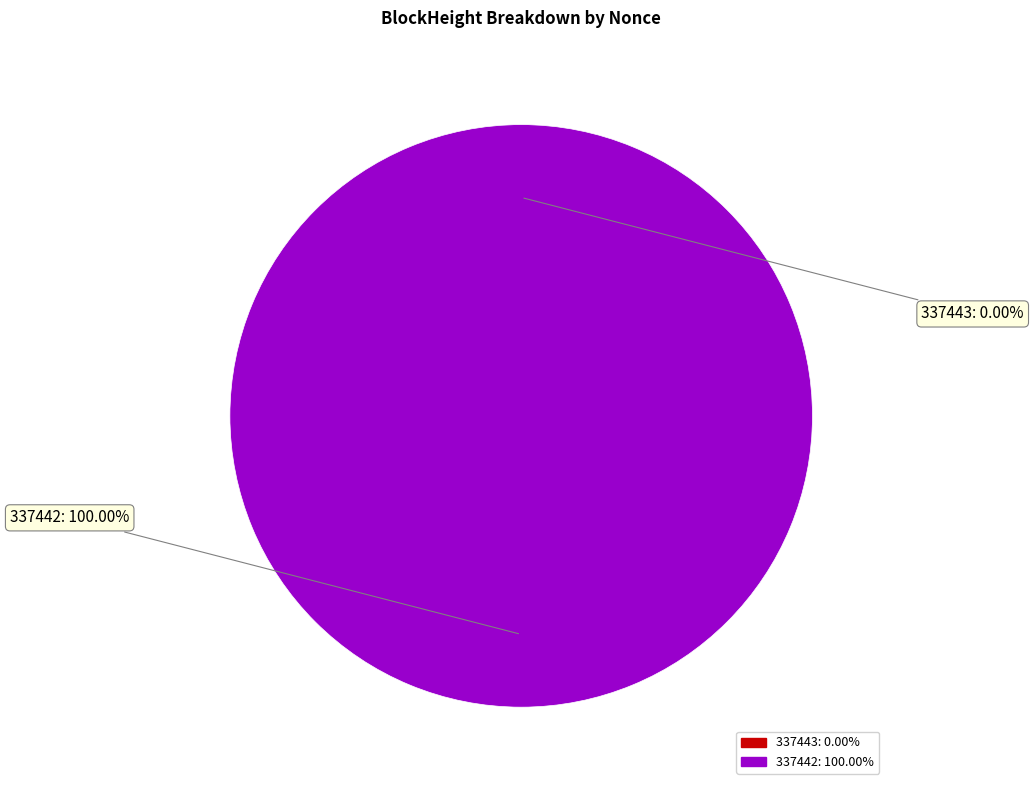

What portion of the pie excludes 337443?

100.0%